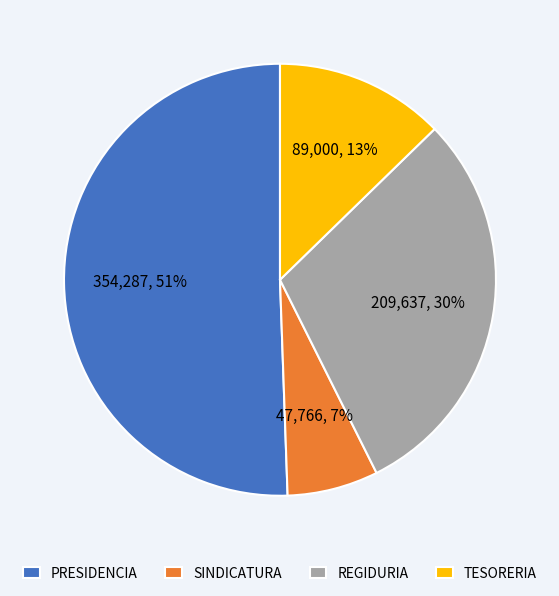

Which category accounts for the majority?

PRESIDENCIA